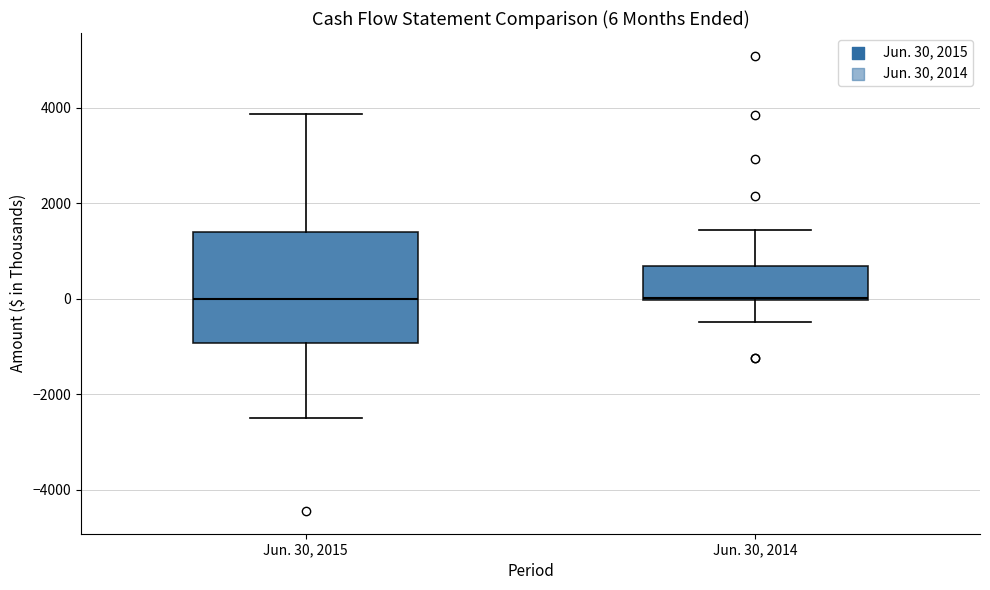

Which box is the tallest, from its lower edge to its upper edge?

Jun. 30, 2015